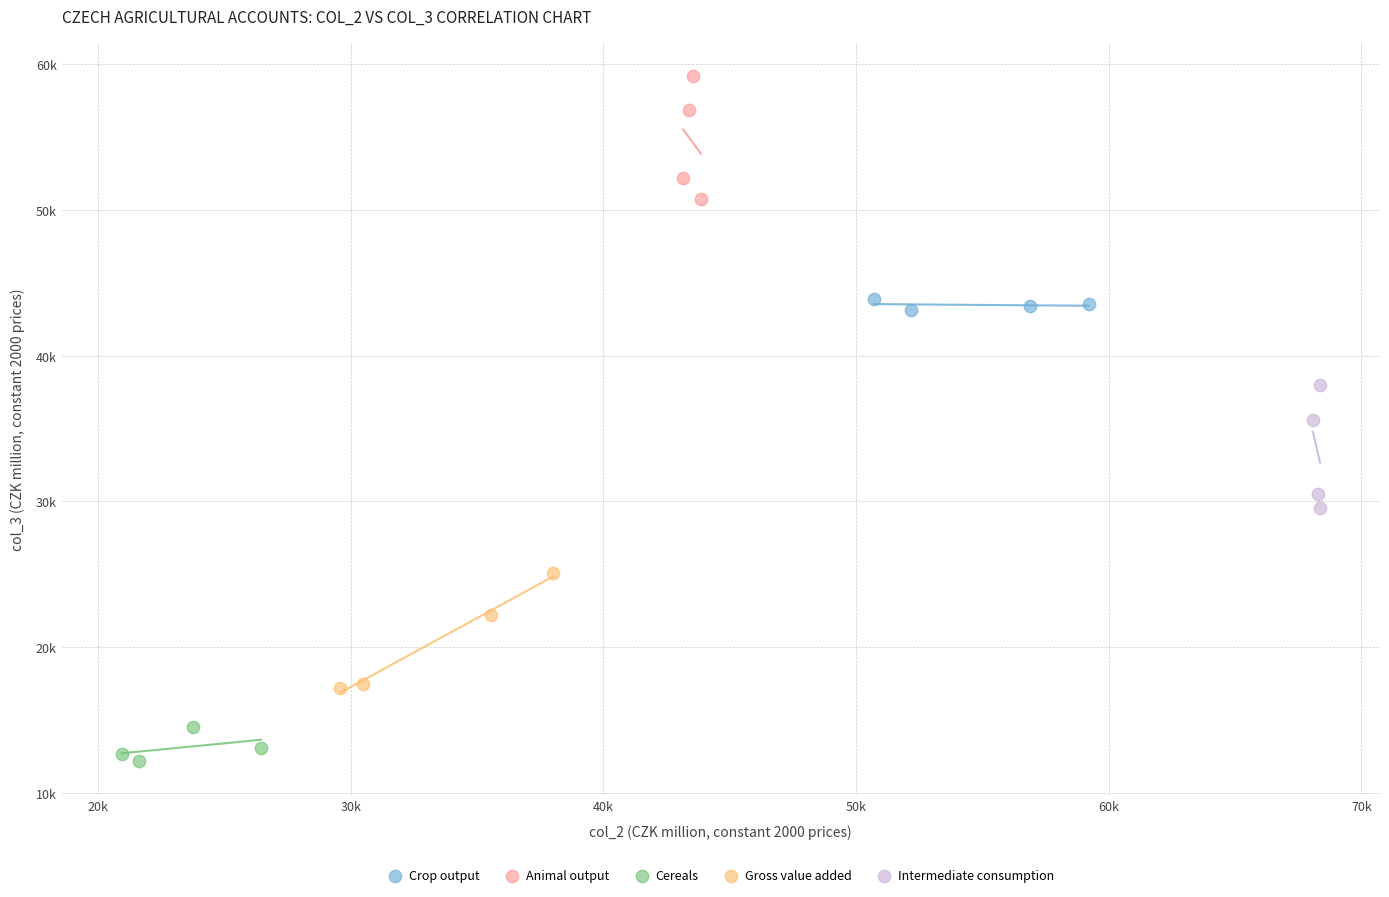

Which series has the widest spread of Y values?

Animal output